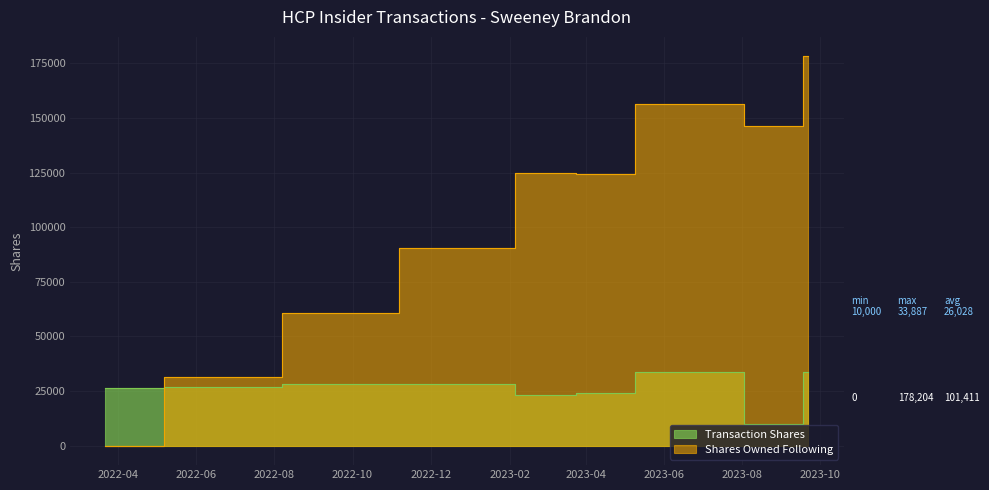

Reading right to left, transcribe all the data shown in this chart.

Transaction Shares: 33654	10000	33887	23948	23113	28439	28088	26917	26209
Shares Owned Following: 178204	146335	156335	124200	125035	90462	60865	31268	0